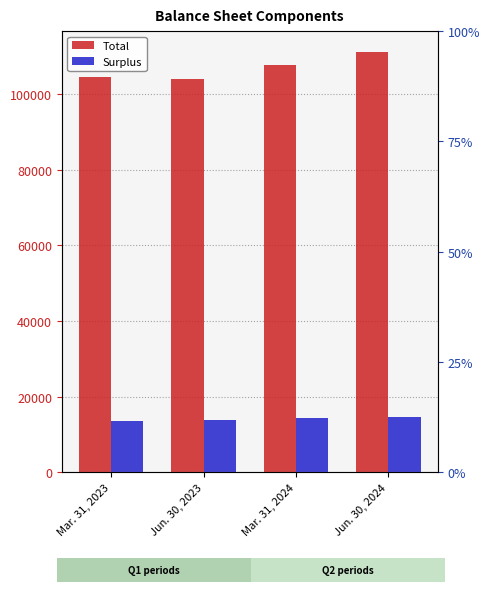

How many bars are there in total?

8